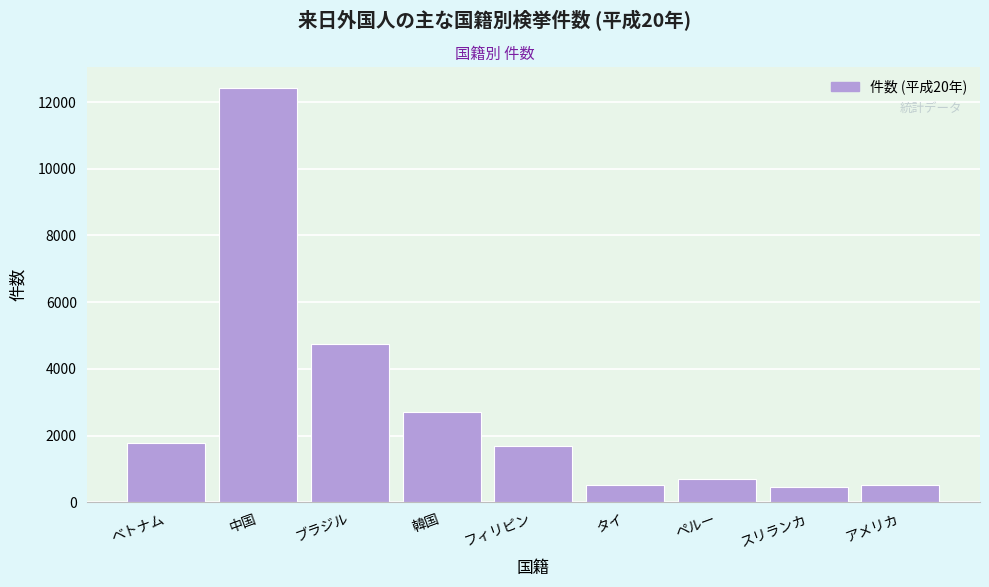

Is it true that the value at アメリカ is 524?

True